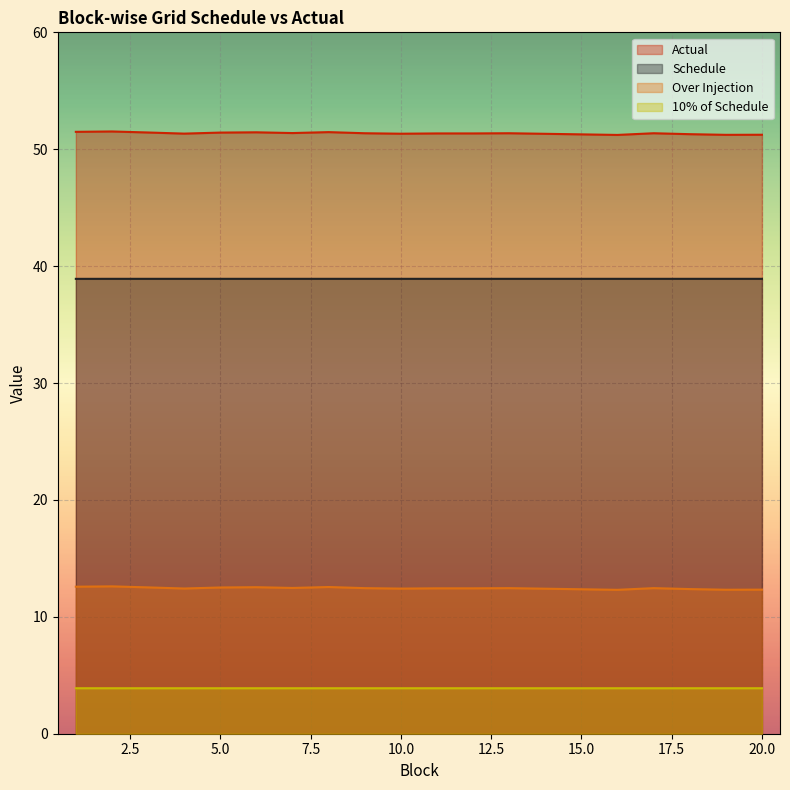

Which series changed the most between 5 and 16?

Actual